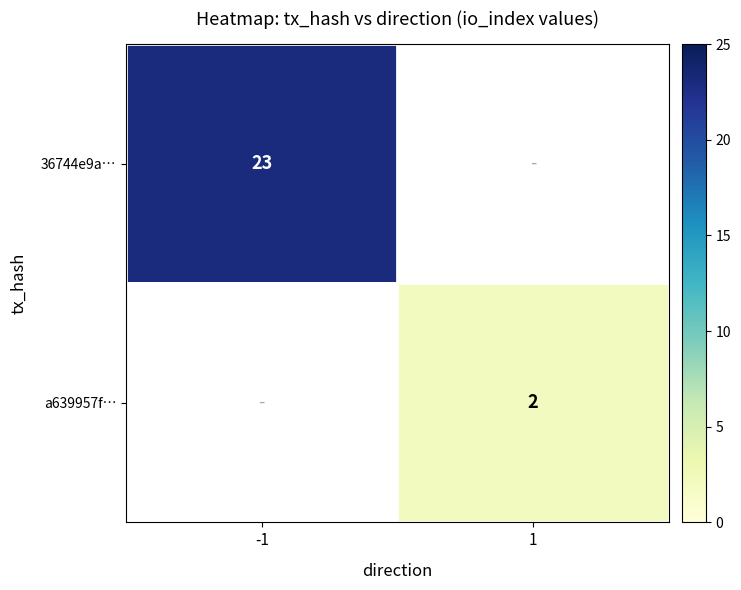

The a639957f… series shows 3 at 1. True or false?

False